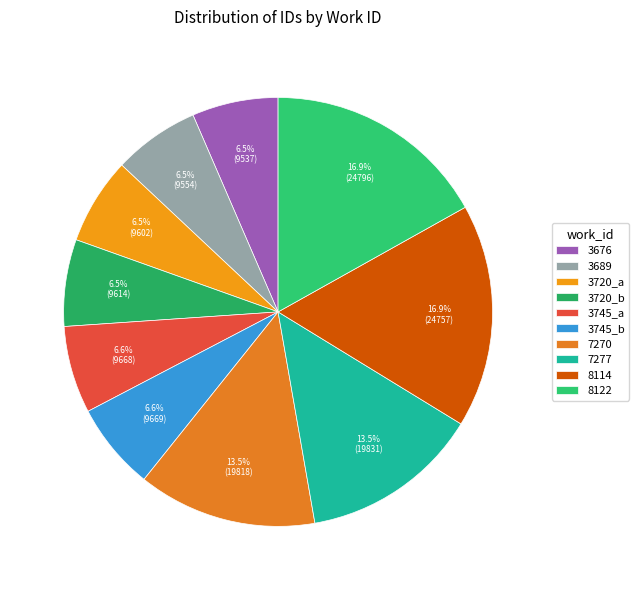

To the nearest percent, what is the combined percentage of 3745_a and 3676?

13%